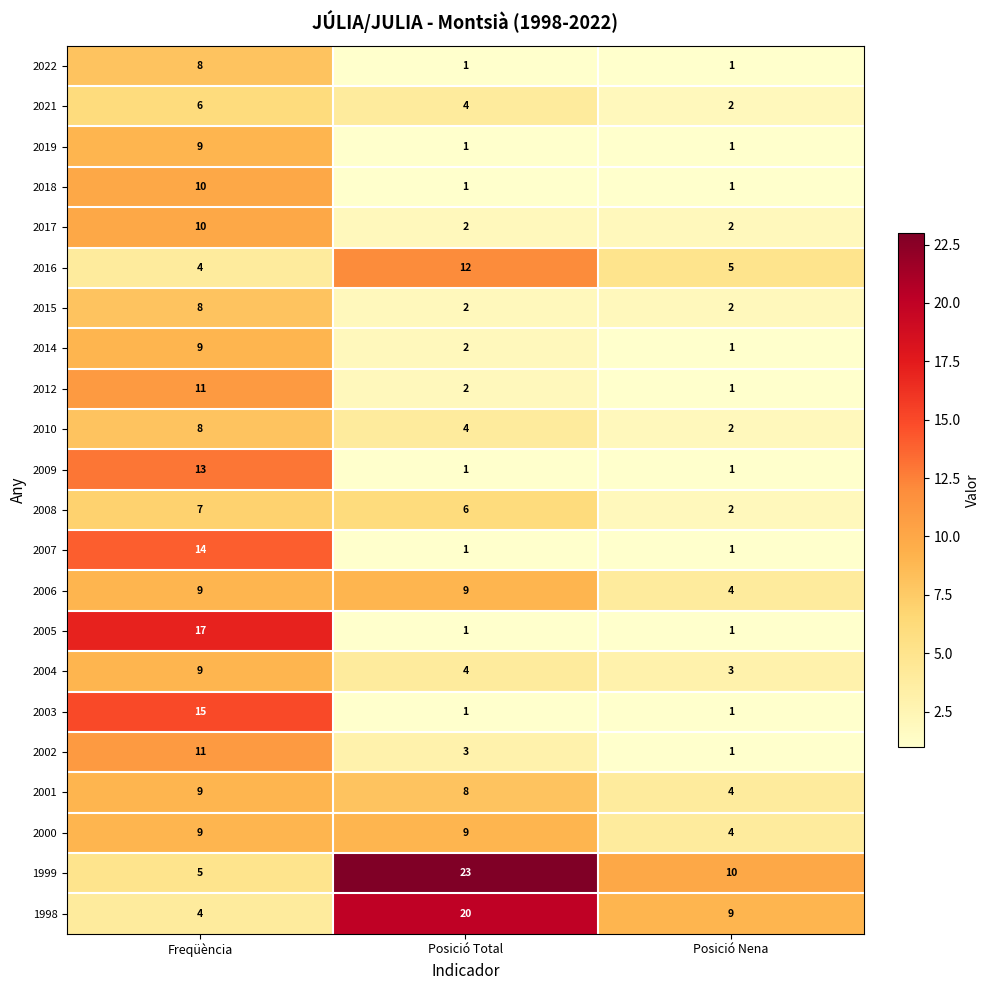

What is the difference between the highest and lowest values at Posició Total?

22